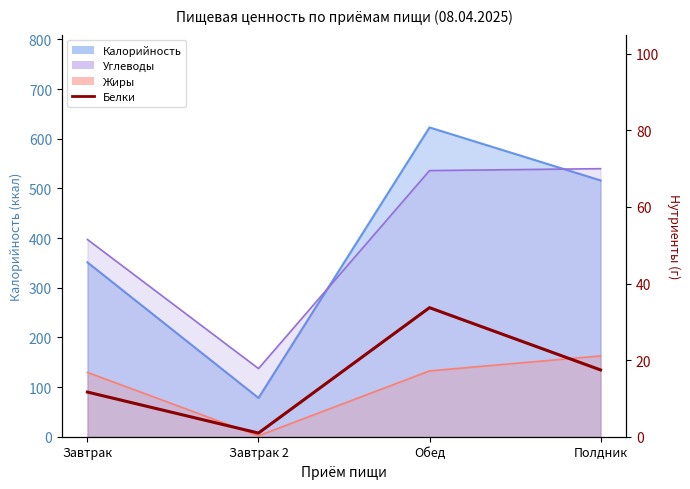

What is the label of the 3rd point from the right?

Завтрак 2